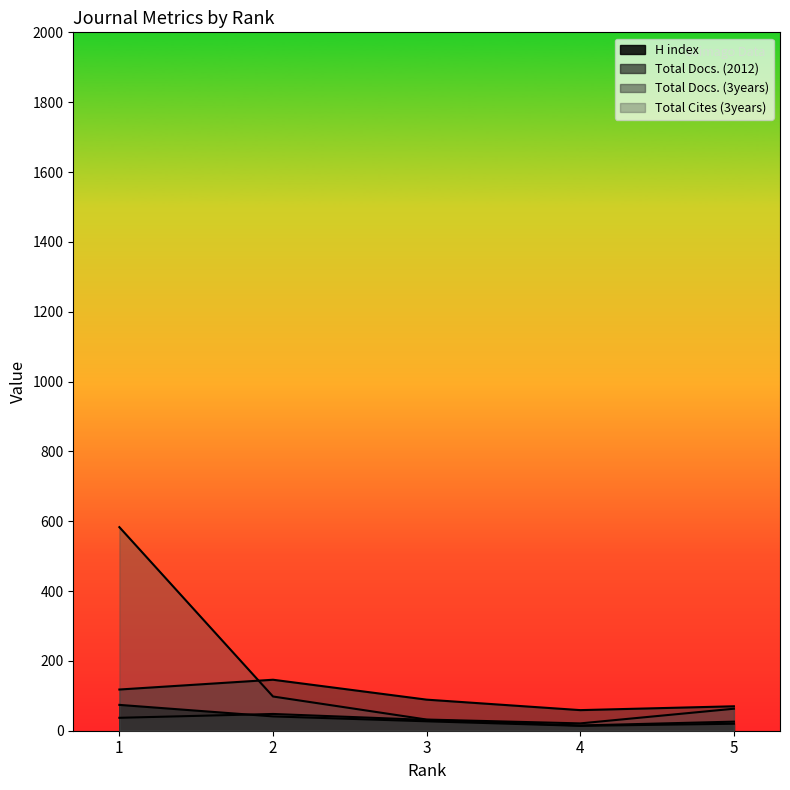

At which category does Total Docs. (2012) reach its first local peak?

2